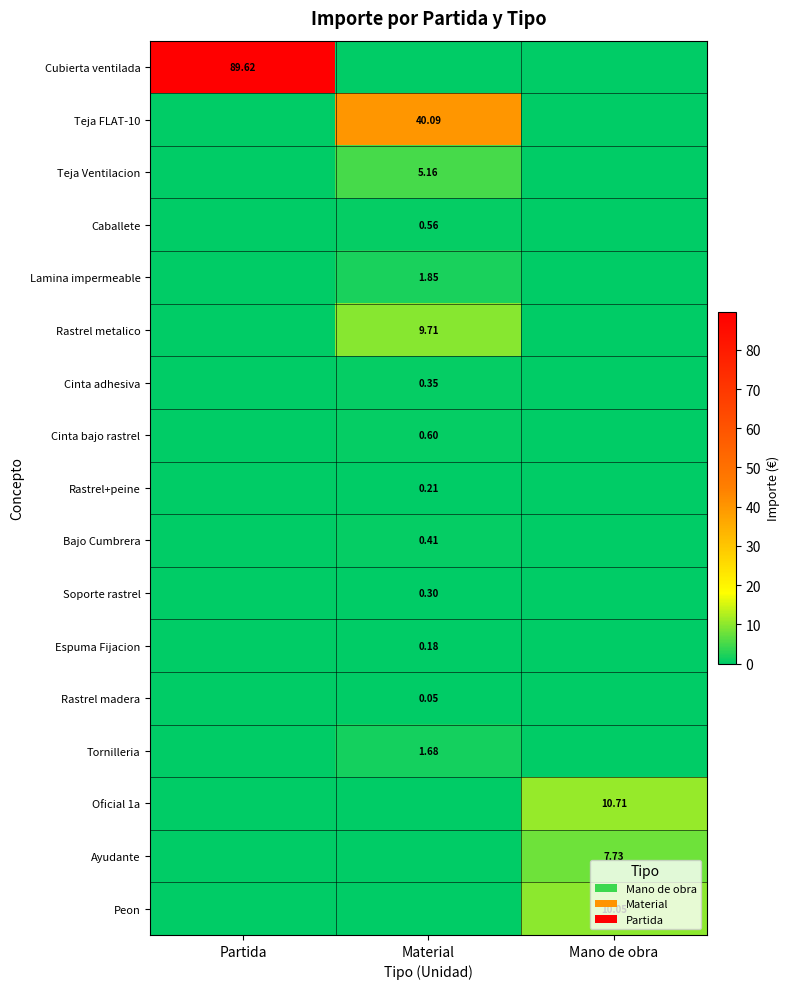

Is the value of Ayudante at Mano de obra greater than the value of Cinta adhesiva at Material?

Yes